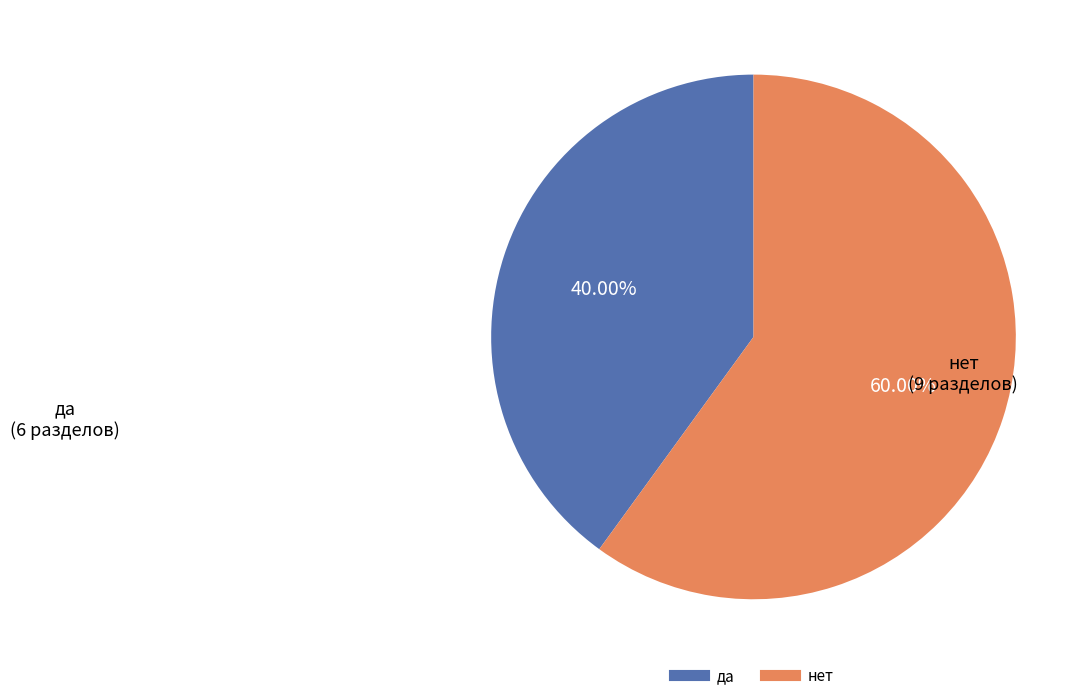

What is the smallest slice in the pie chart?

да